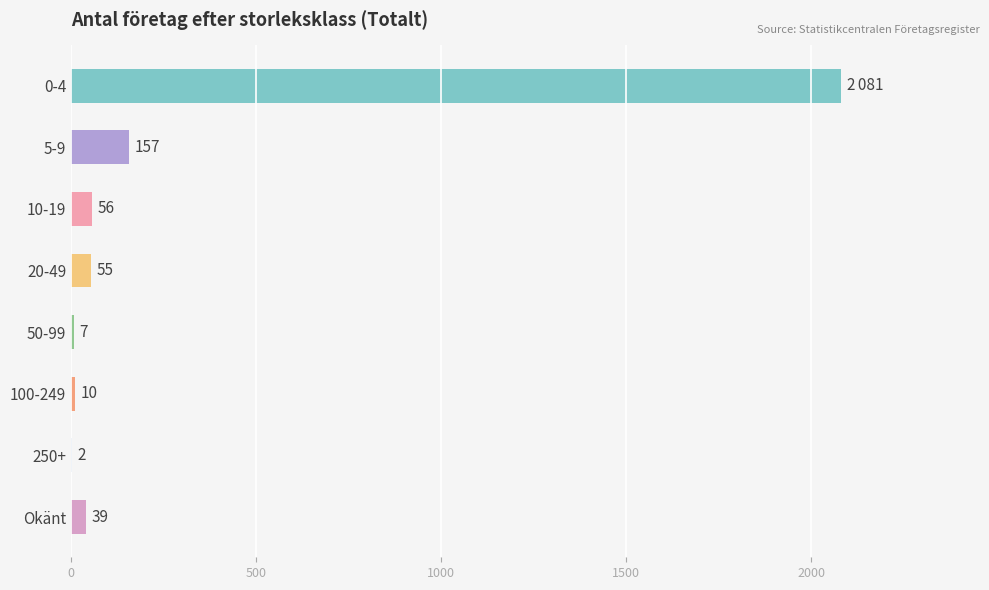

Between 20-49 and Okänt, which is larger?

20-49